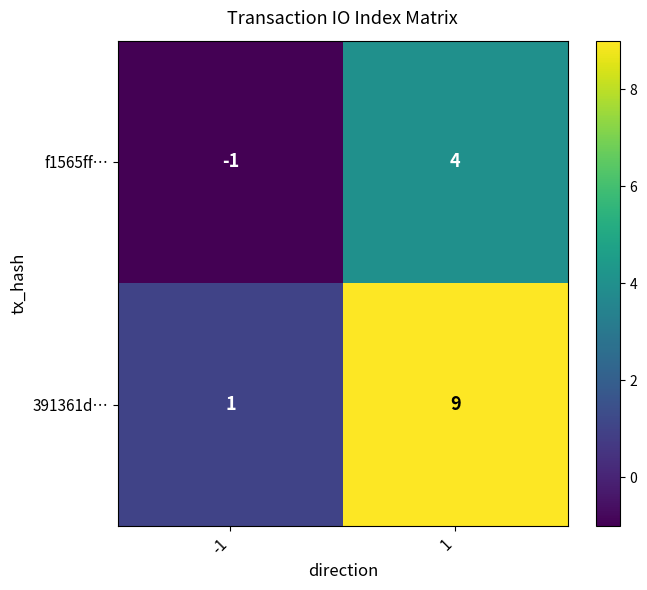

What is the total value across all series at 1?

13